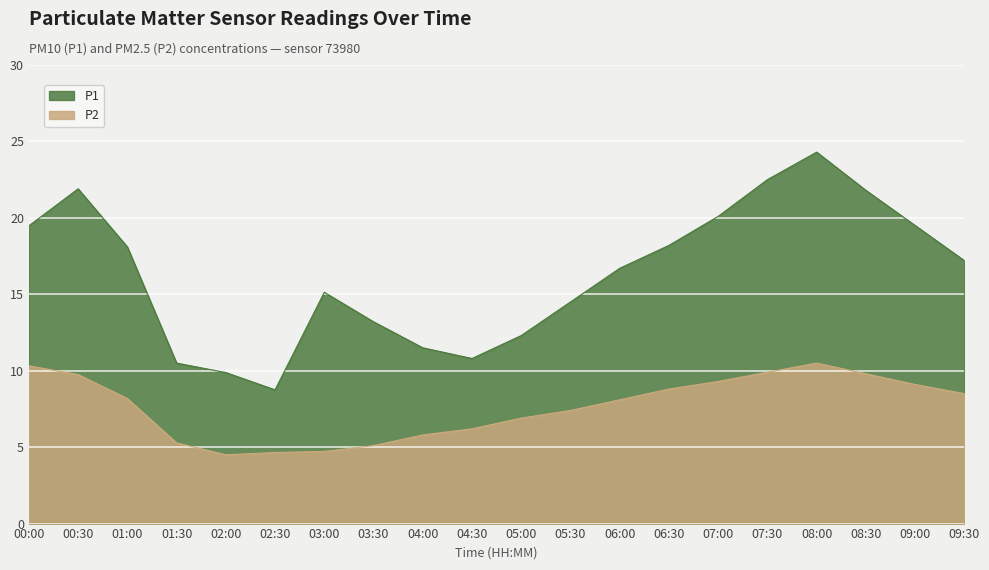

Which series has the largest range (max minus min)?

P1